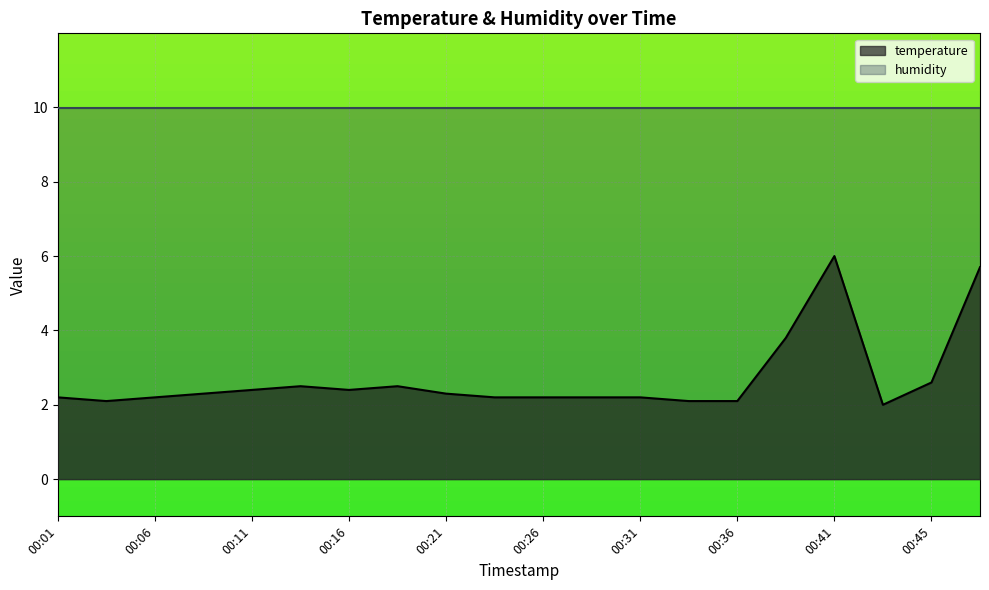

How many categories are shown in the chart?

20